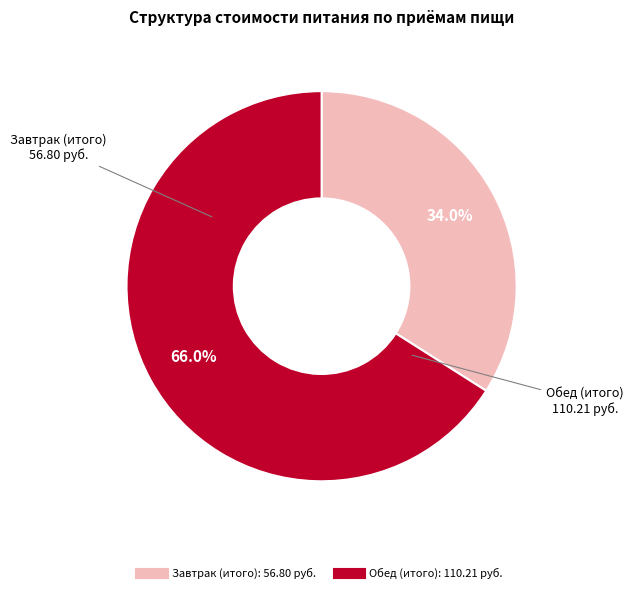

Rank the categories by value from highest to lowest.

Обед (итого), Завтрак (итого)